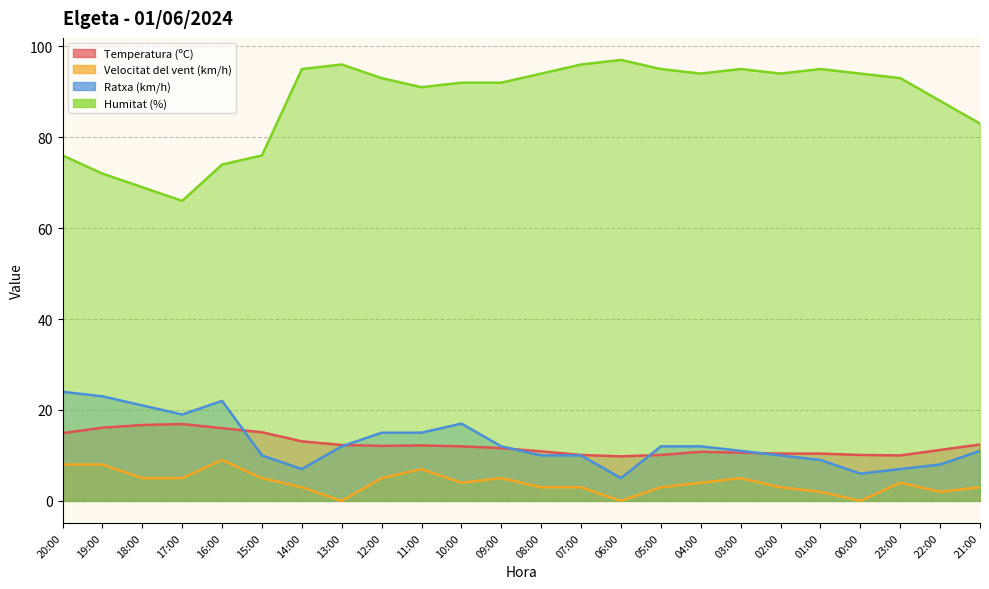

Which label corresponds to the smallest value in the chart?

13:00